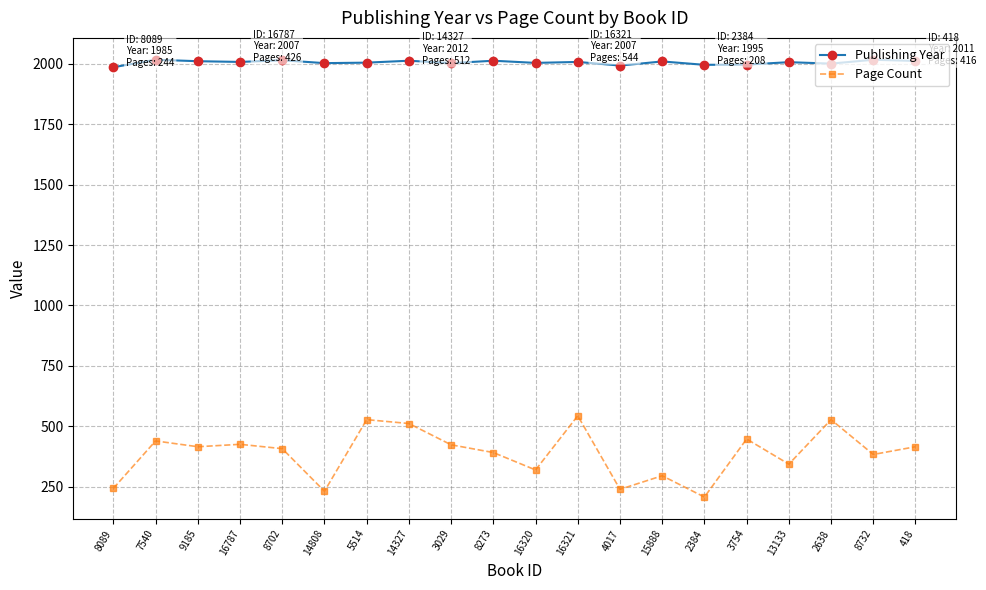

What is the maximum value shown in the chart?

2016